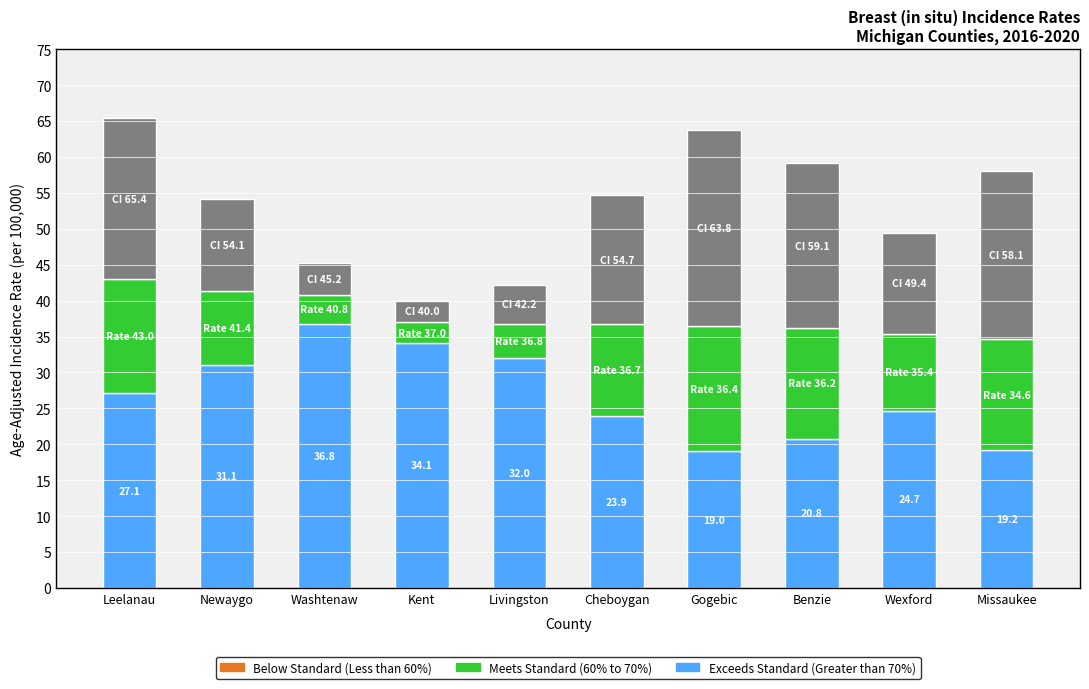

What is the total value across all series at Wexford?

49.4